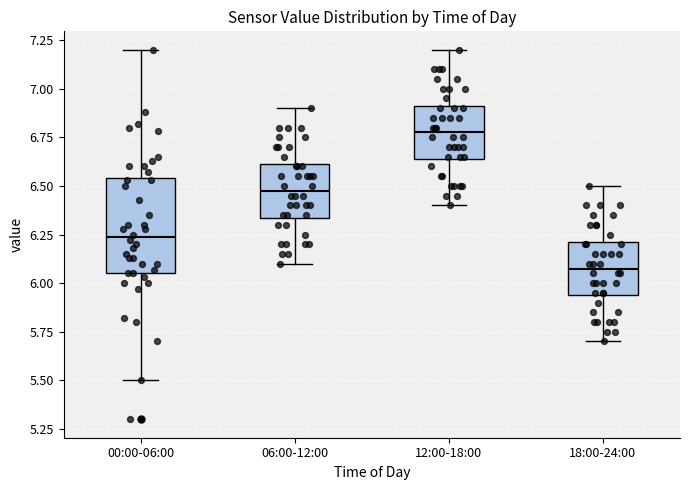

Which box is the tallest, from its lower edge to its upper edge?

00:00-06:00